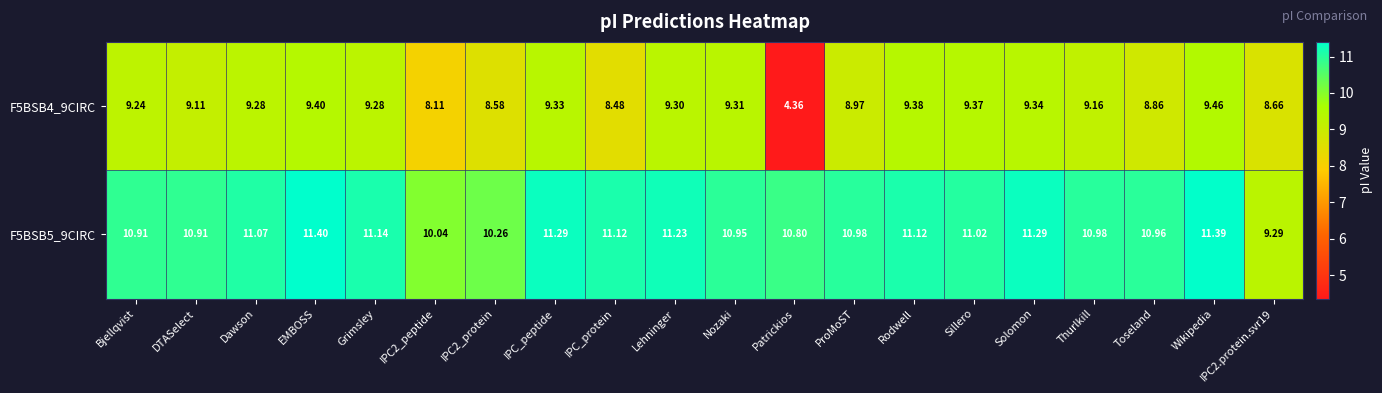

Which label corresponds to the smallest value in the chart?

Patrickios